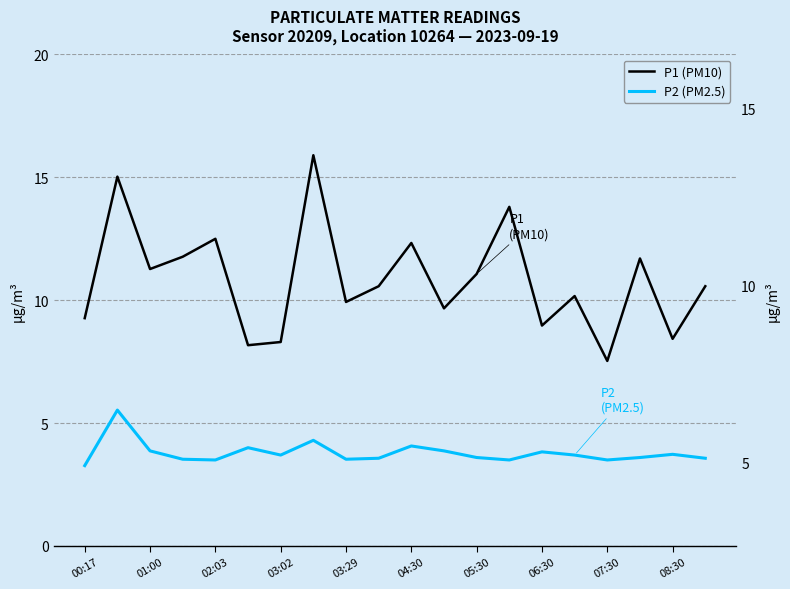

The value of P1 (PM10) at 03:02 is 4.2. True or false?

False